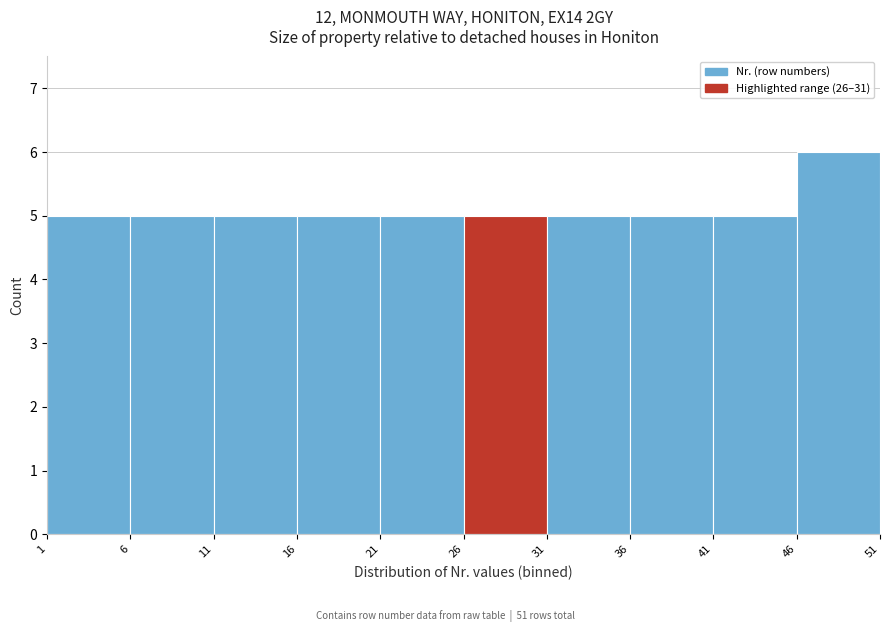

Reading left to right, list every bar in this chart as the range it spans on the x-axis followed by its height. The values are not printed on the chart, so give them approximately, as read against the axis.

1 to 6: 5
6 to 11: 5
11 to 16: 5
16 to 21: 5
21 to 26: 5
26 to 31: 5
31 to 36: 5
36 to 41: 5
41 to 46: 5
46 to 51: 6